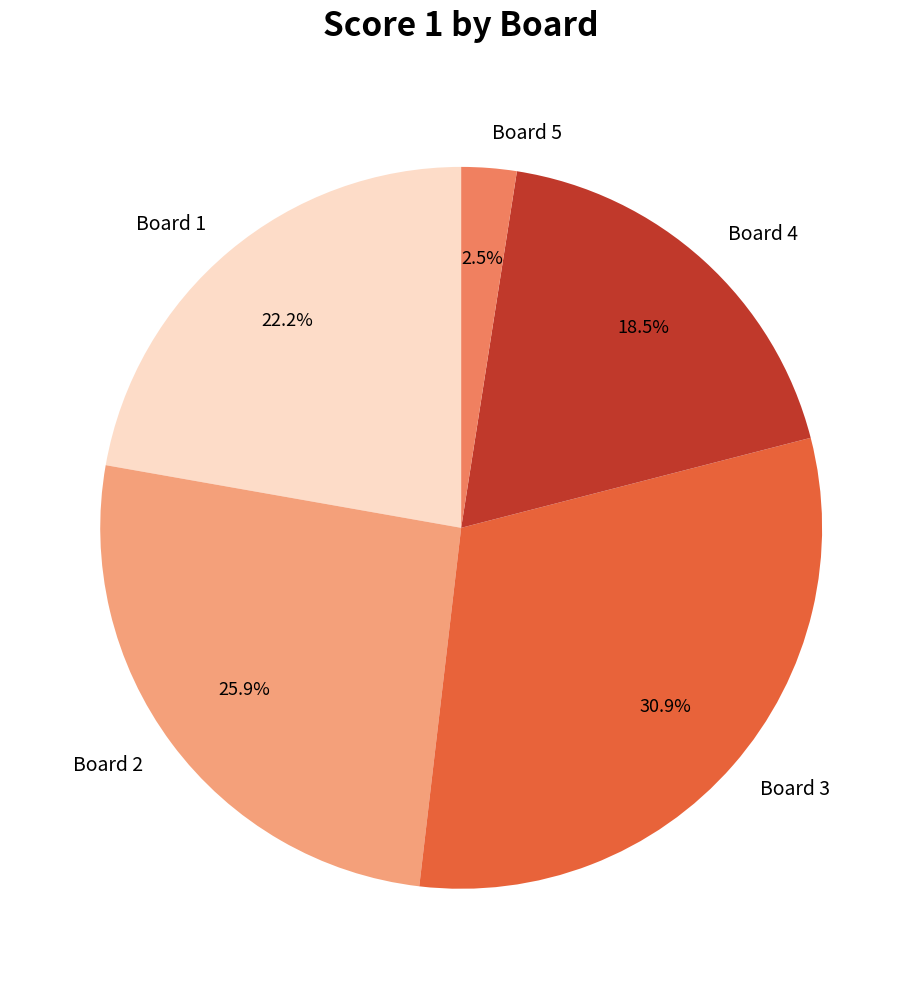

Is it true that Board 2 is 26% of the pie?

True